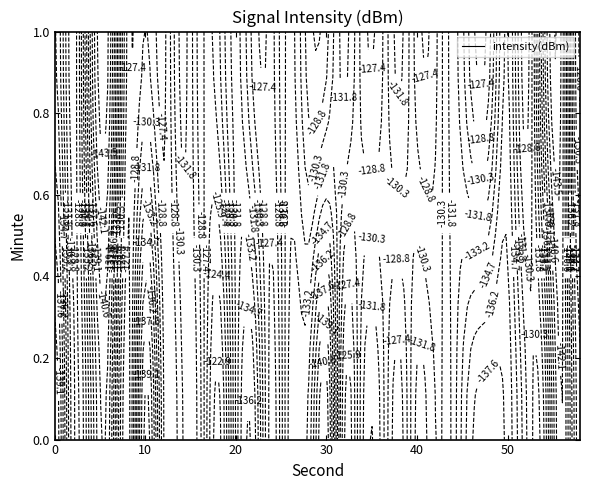

The 0 series shows -200.8 at 12. True or false?

False